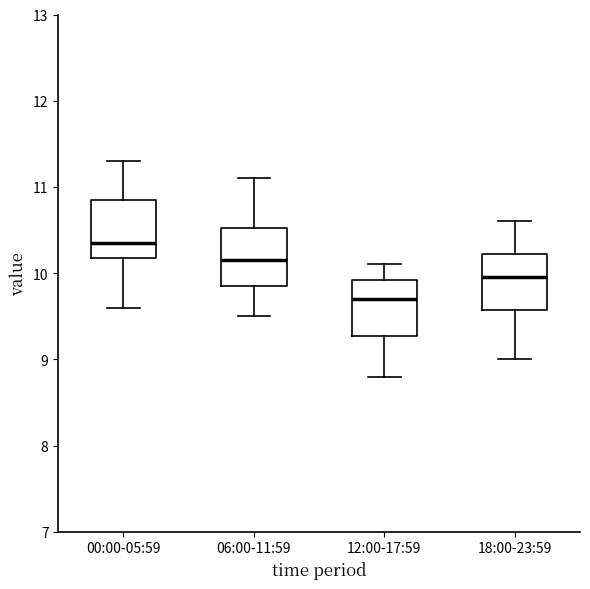

Reading left to right, transcribe this box plot: for each box, give where its median line is, the range the box spans, and where its two whiskers end, as read against the y-axis. The values are not printed on the chart, so give them approximately, as read against the axis.

00:00-05:59: median 10.4, box 10.2 to 10.9, whiskers 9.6 to 11.3
06:00-11:59: median 10.2, box 9.9 to 10.5, whiskers 9.5 to 11.1
12:00-17:59: median 9.7, box 9.3 to 9.9, whiskers 8.8 to 10.1
18:00-23:59: median 10.0, box 9.6 to 10.2, whiskers 9.0 to 10.6